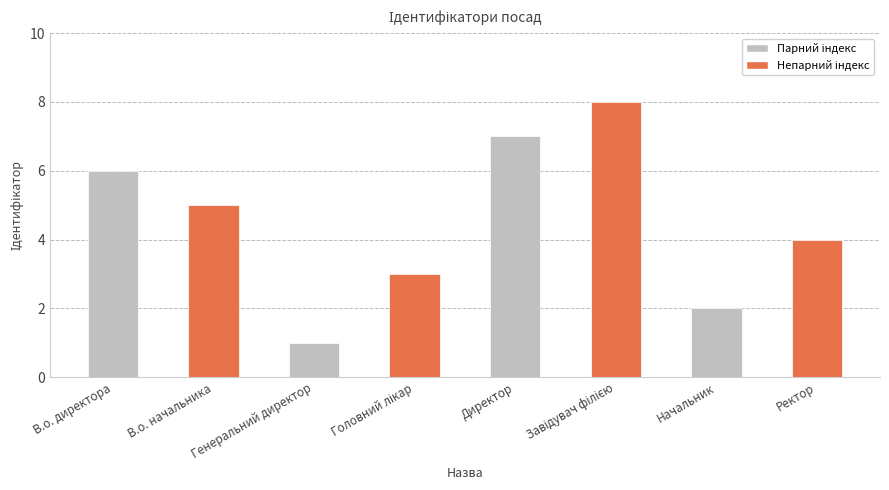

What is the sum of all values?

36